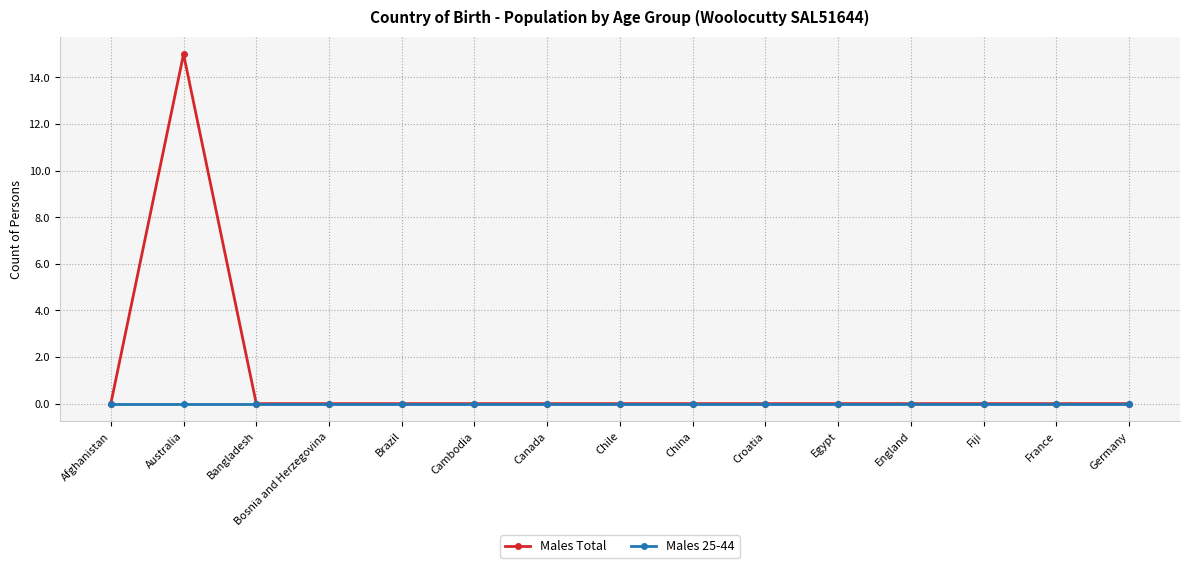

What is the label of the 14th point from the left?

France